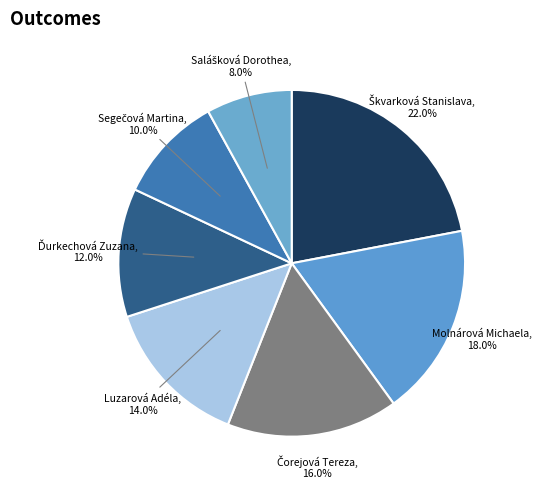

What percentage is NOT represented by Luzarová Adéla?

86.0%